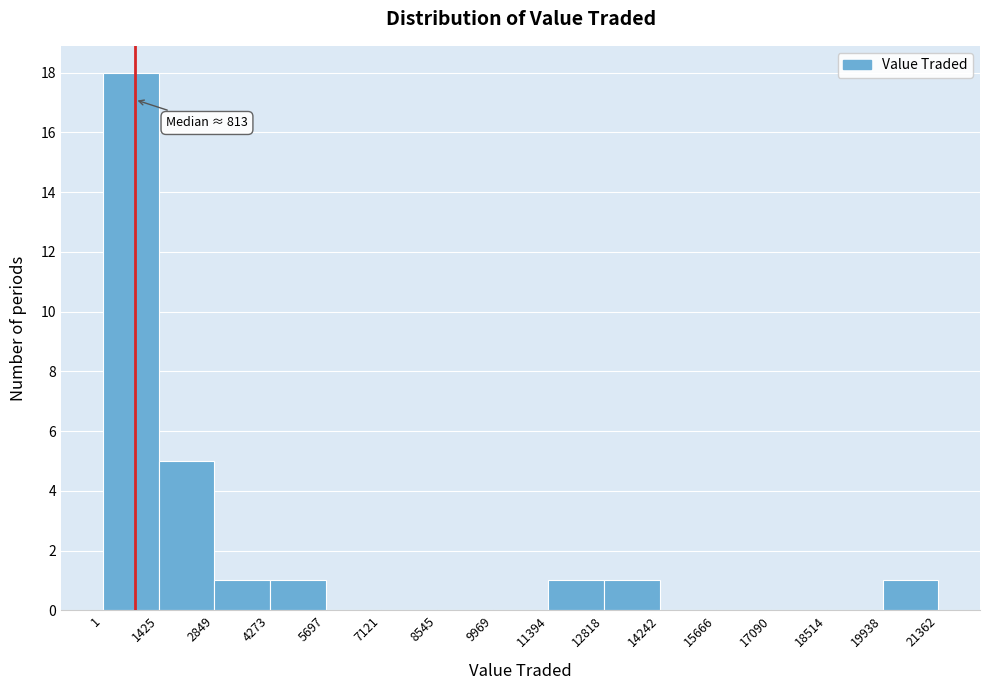

Which range on the x-axis has the tallest bar?

1 to 1425